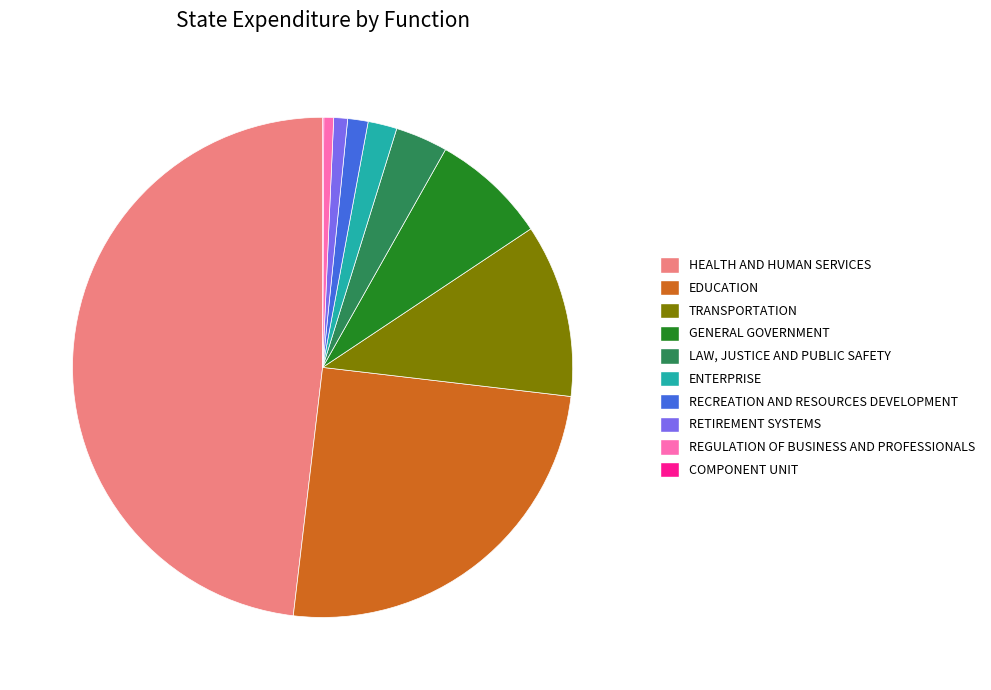

Does any single category account for the majority?

No